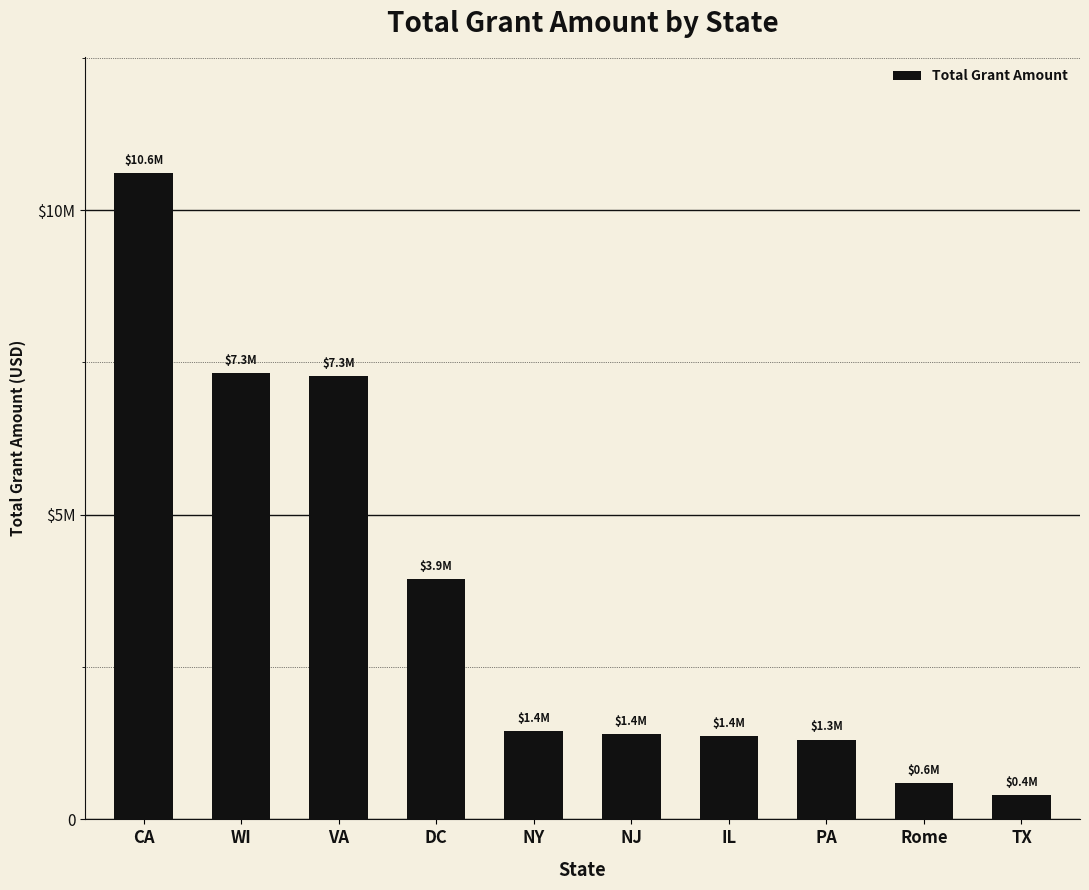

The chart shows a value of 7327410 at WI. True or false?

True